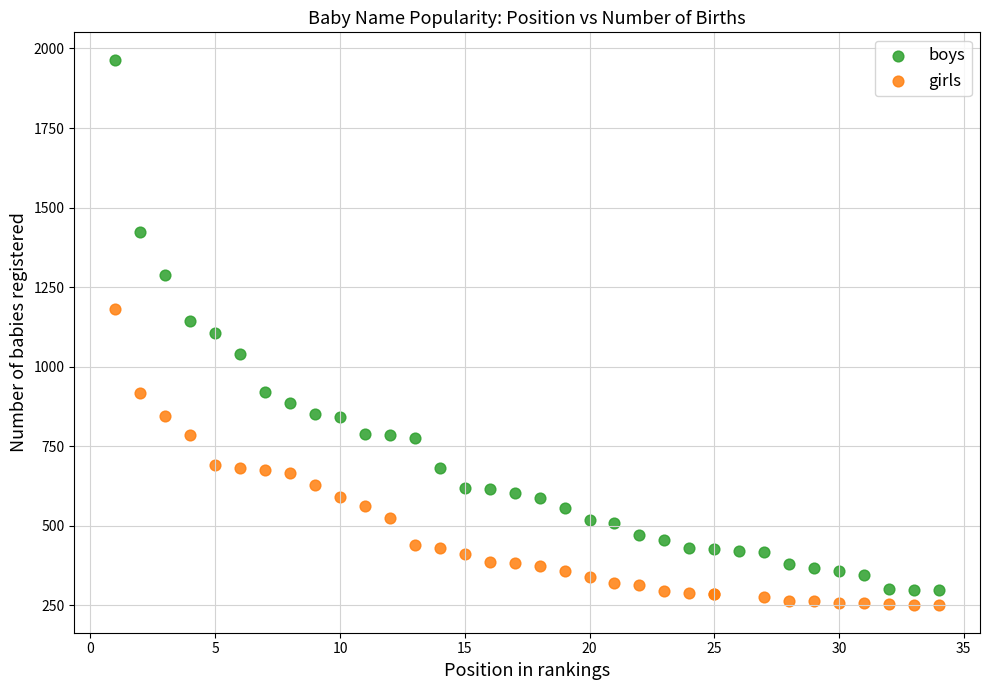

Which series reaches the maximum Y coordinate?

boys